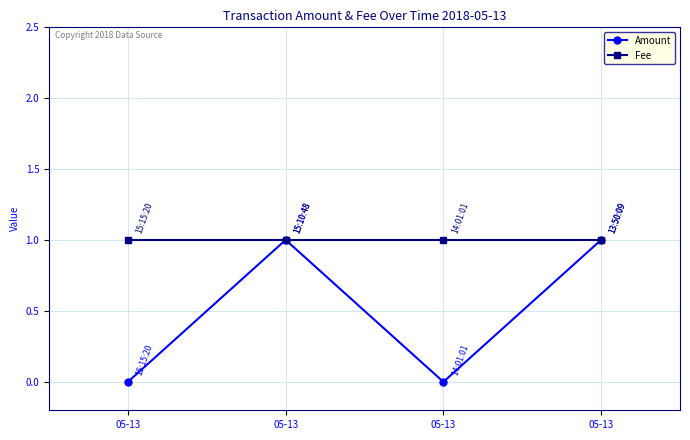

Count the number of categories in the chart.

4